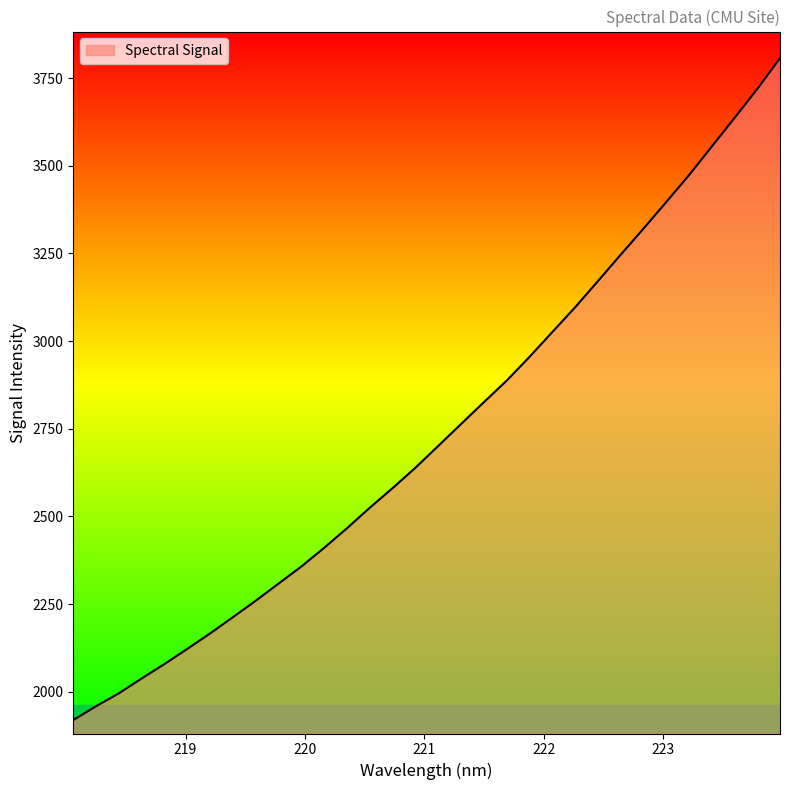

What is the greatest value displayed?

3806.6